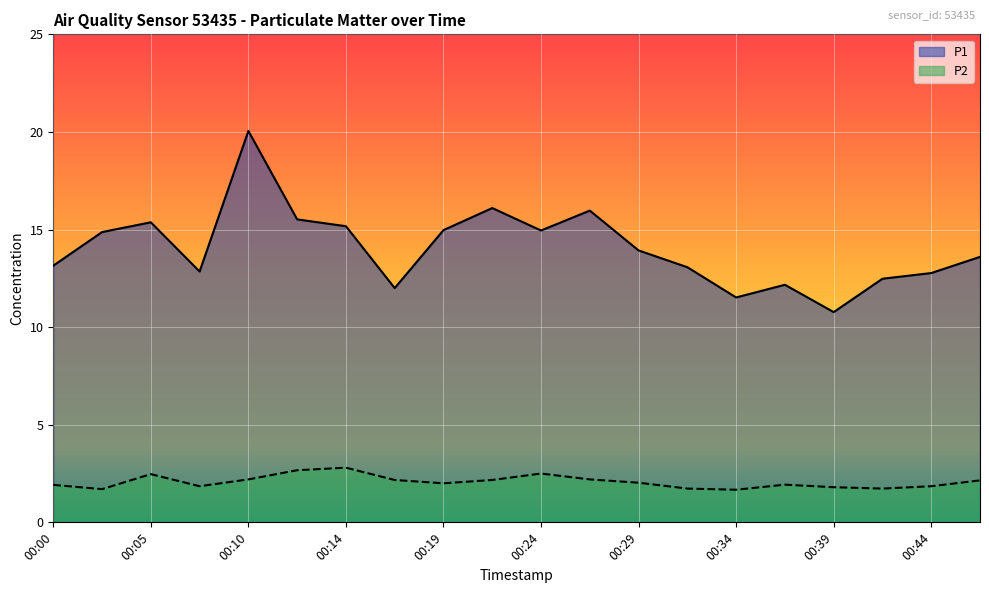

Where is P2 nearest to the value 2?

00:19